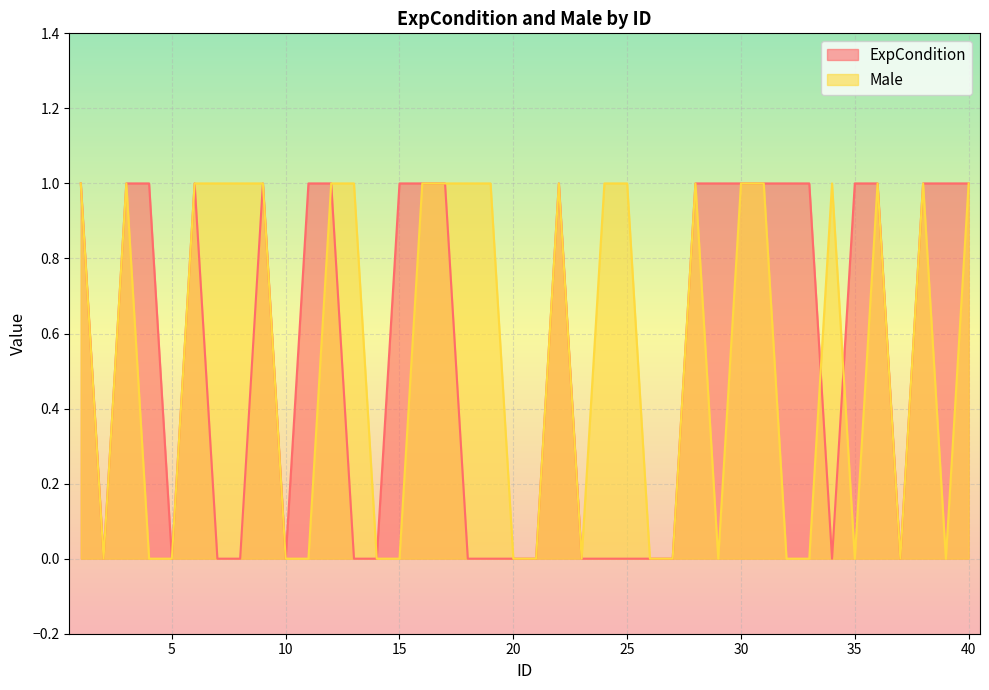

Which series has the largest range (max minus min)?

ExpCondition